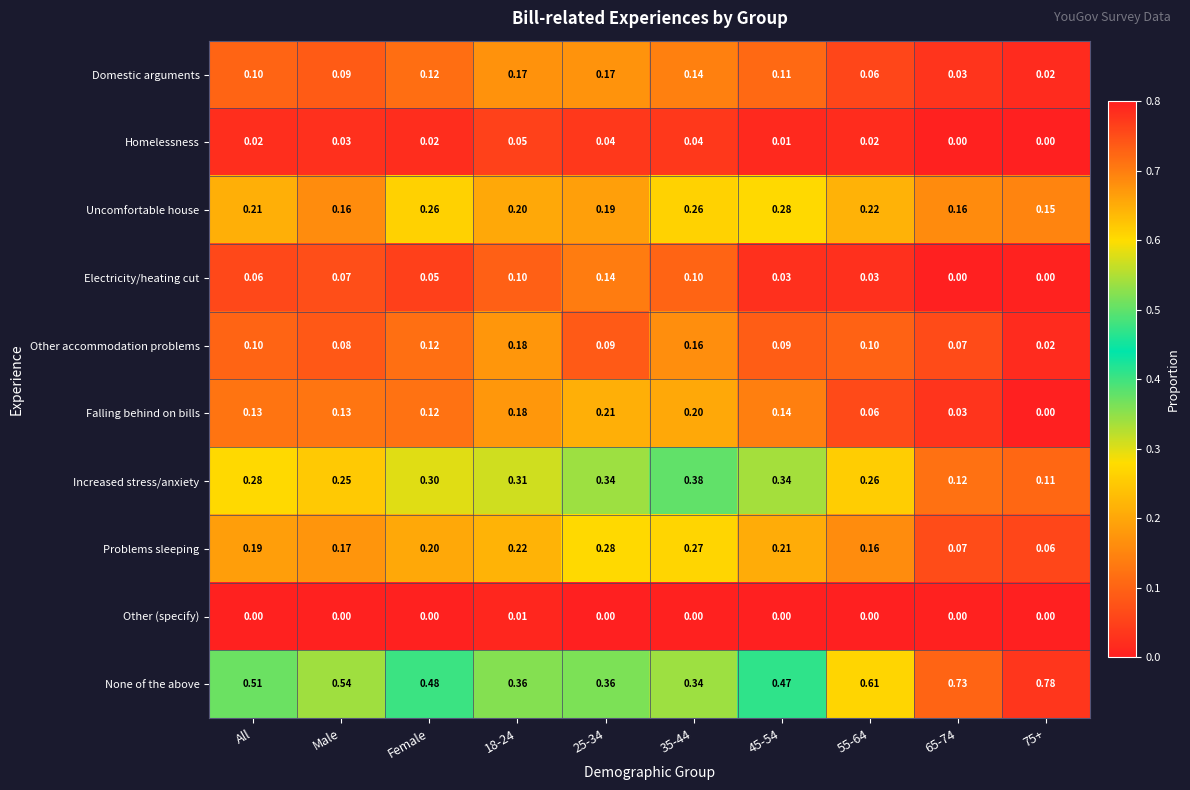

Which series has the largest range (max minus min)?

None of the above